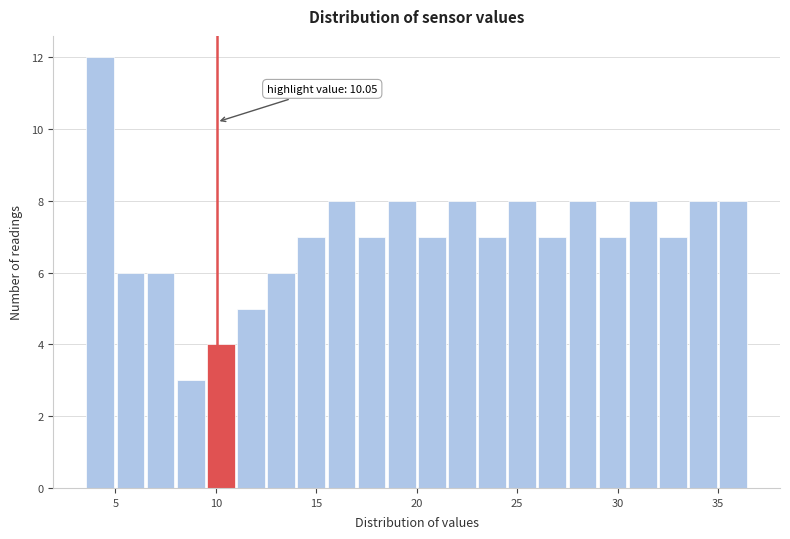

Around what value on the x-axis is the tallest bar? Give the approximate position of its centre, as read against the axis.

4.5